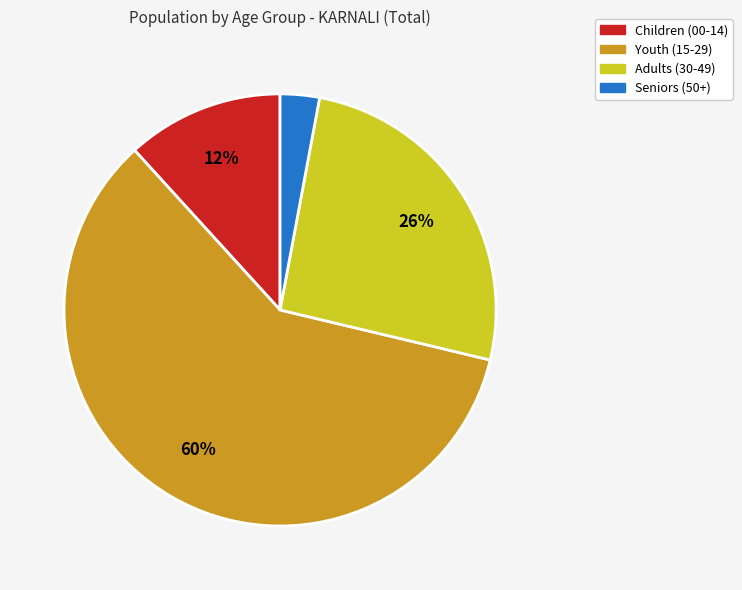

To the nearest percent, what is the combined percentage of Seniors (50+) and Children (00-14)?

15%